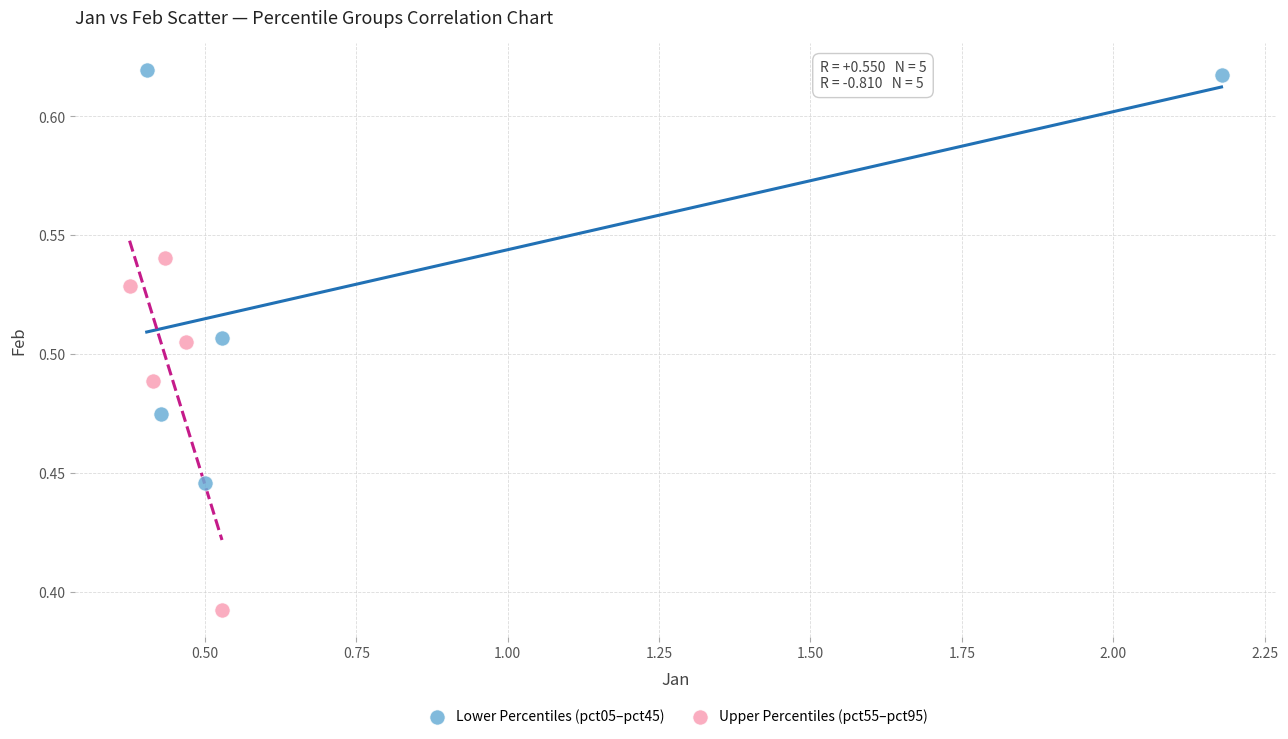

Which series reaches the maximum Y coordinate?

Lower Percentiles (pct05–pct45)